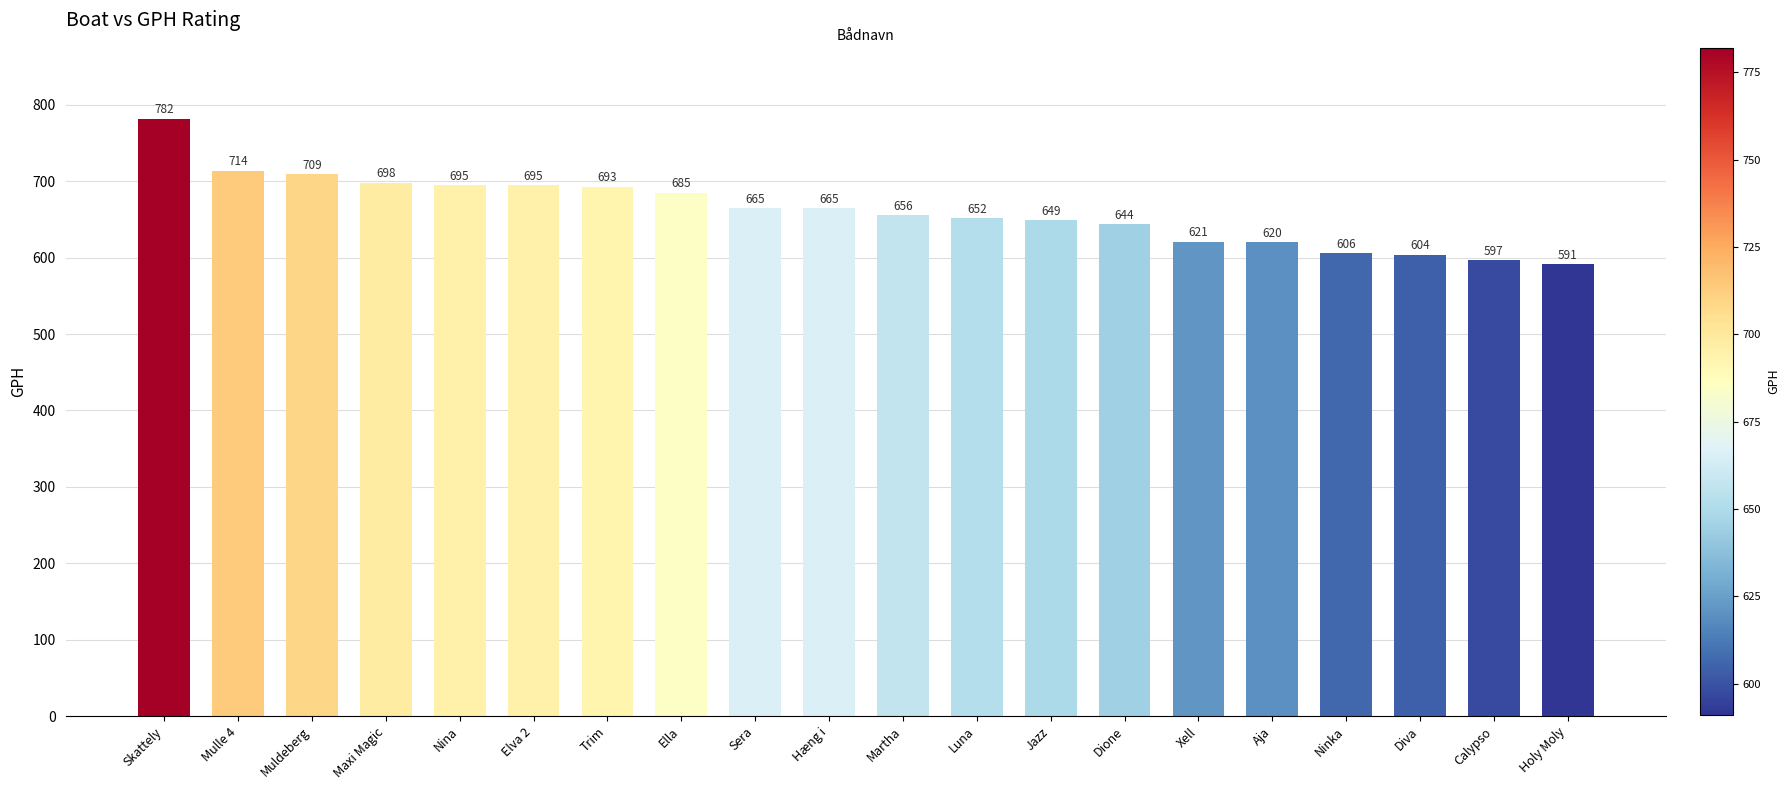

How many categories are shown in the chart?

20